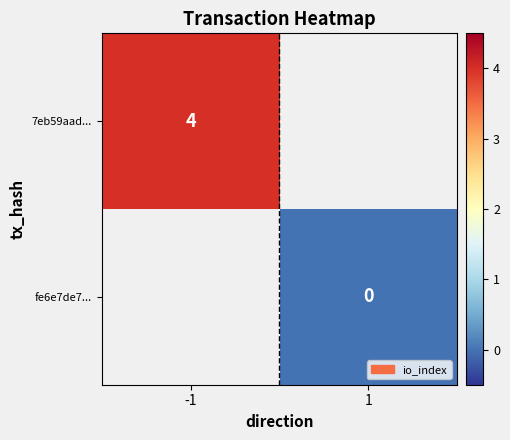

What is the greatest value displayed?

4.0